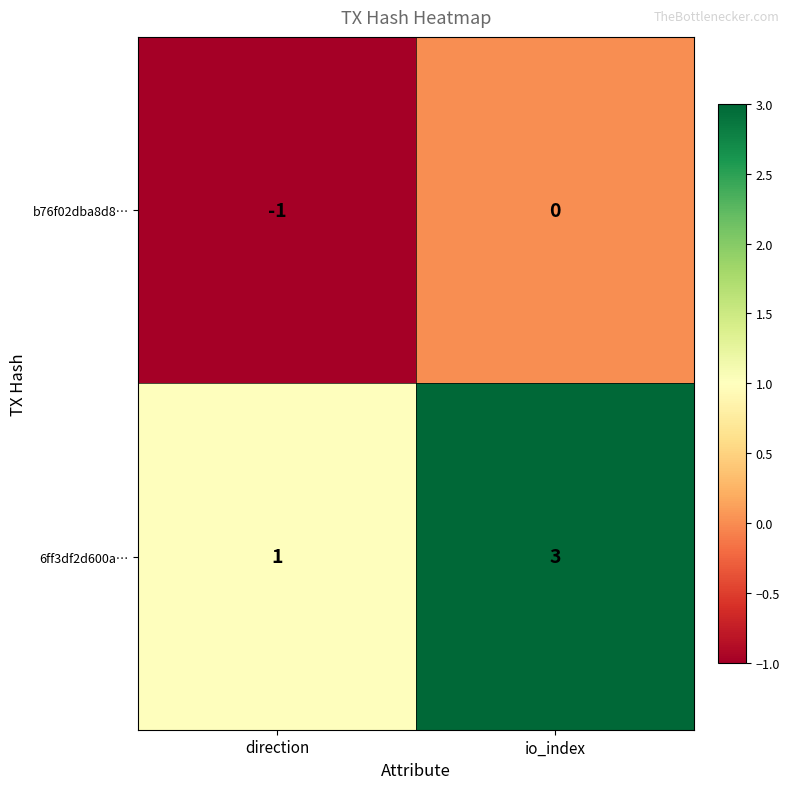

Reading right to left, transcribe all the data shown in this chart.

b76f02dba8d8…: io_index=0	direction=-1
6ff3df2d600a…: io_index=3	direction=1